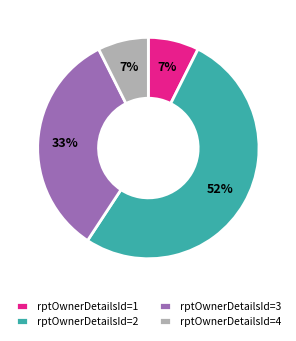

To the nearest percent, what percentage of the pie is rptOwnerDetailsId=1?

7%